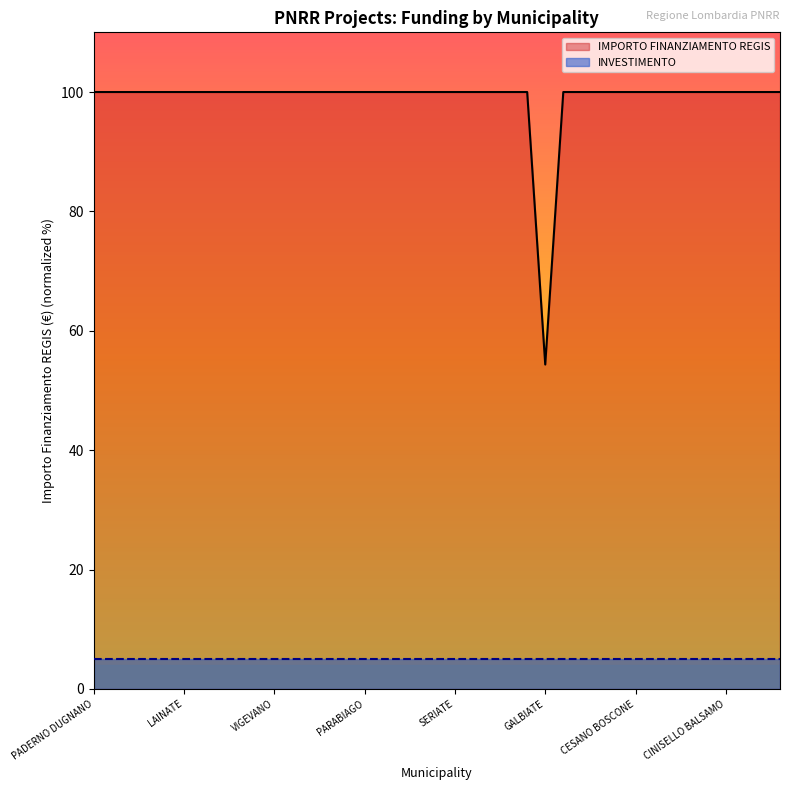

Rank the categories by value from lowest to highest.

GALBIATE, PADERNO DUGNANO, ROMANO DI LOMBARDIA, LIMBIATE, PAVIA, SARONNO, LAINATE, BUCCINASCO, BOLLATE, SEREGNO, MAGENTA, VIGEVANO, VOGHERA, DESENZANO DEL GARDA, LISSONE, CORNAREDO, PARABIAGO, PIOLTELLO, BRESSO, SUZZARA, CERNUSCO SUL NAVIGLIO, SERIATE, SAN DONATO MILANESE, MANTOVA, SEGRATE, SETTIMO MILANESE, CORSICO, TREZZANO SUL NAVIGLIO, GARBAGNATE MILANESE, MEDA, CESANO BOSCONE, CANTU, CREMONA, BRUGHERIO, RHO, CINISELLO BALSAMO, TREVIGLIO, LUMEZZANE, GIUSSANO